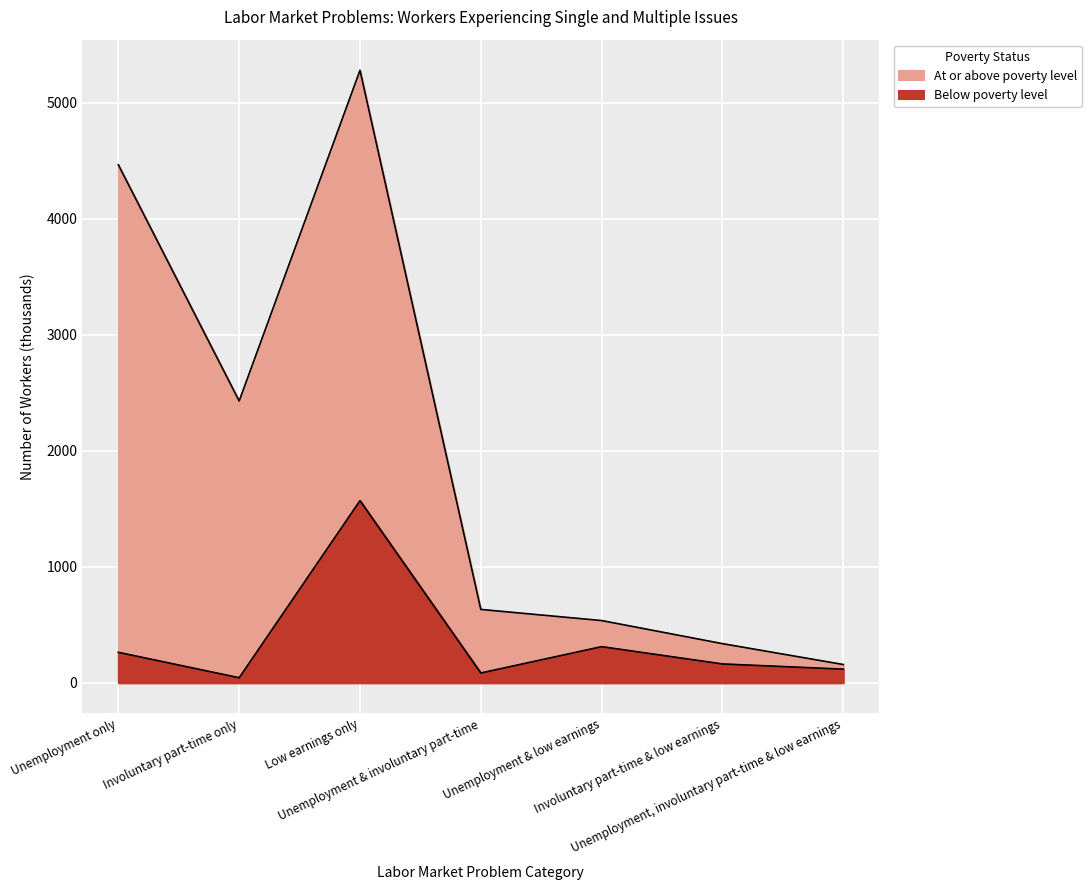

True or false: Below poverty level and At or above poverty level cross at least once.

False